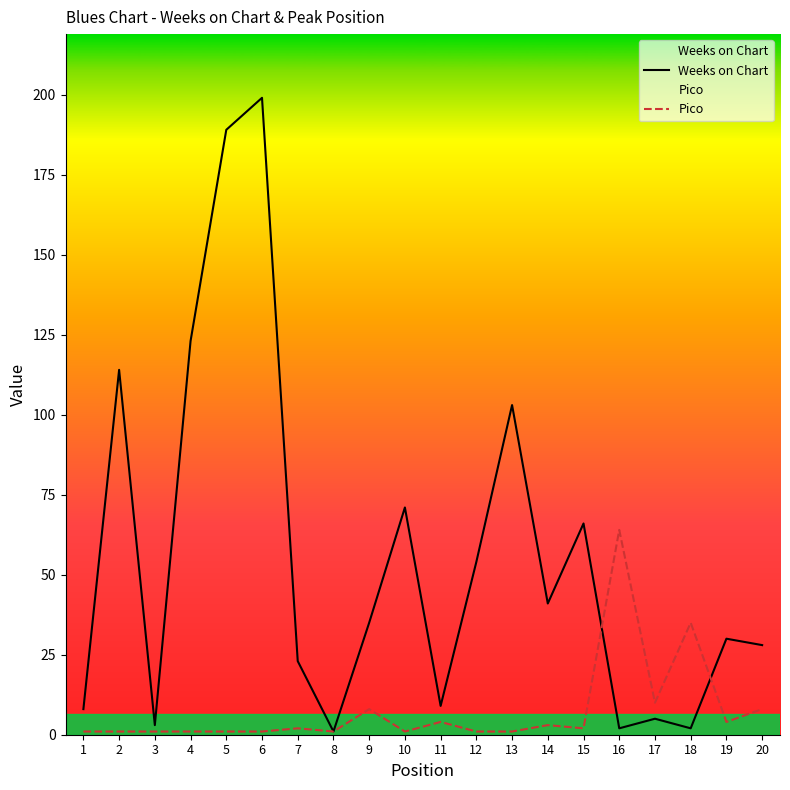

What is the difference between the Weeks on Chart values at 10 and 7?

48